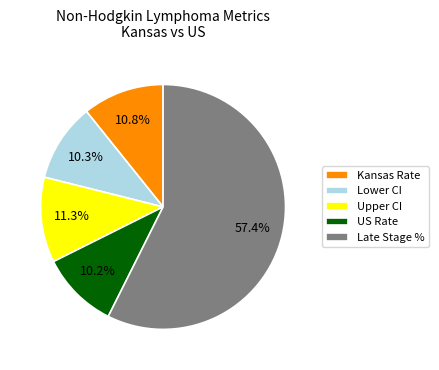

Which slice is the largest?

Late Stage %